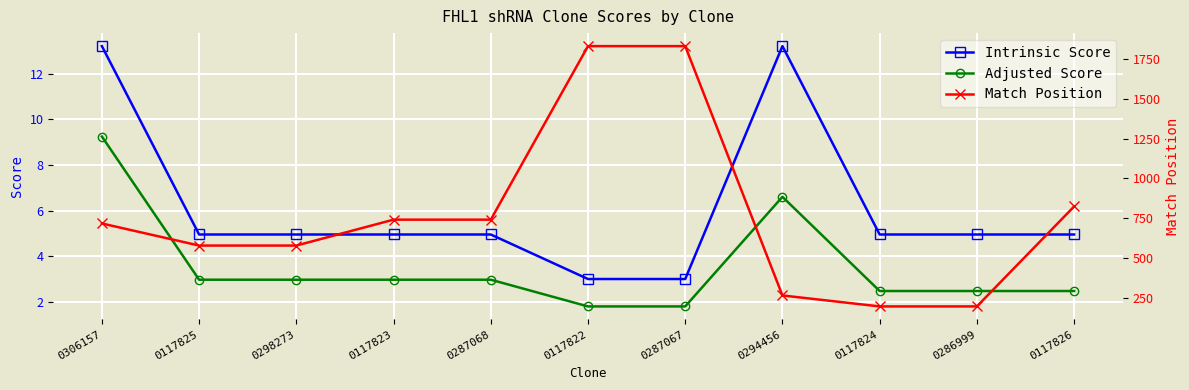

Between 0294456 and 0117824, which is larger?

0294456